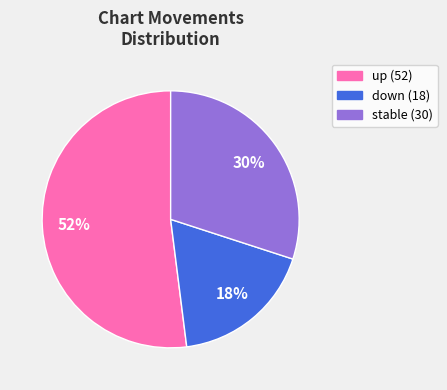

To the nearest percent, what is the difference between the largest and smallest slice percentages?

34%